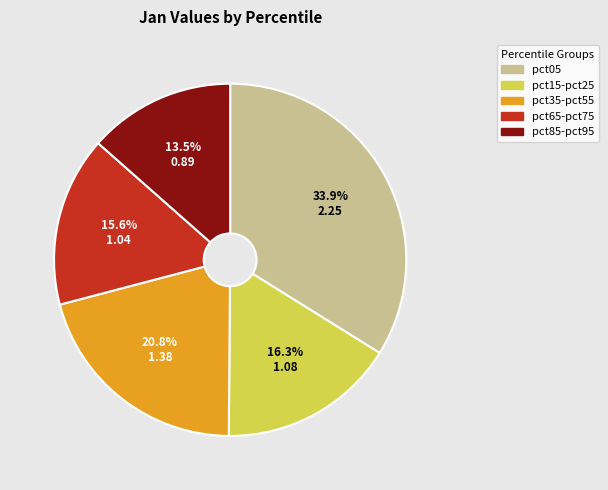

Does any single category account for the majority?

No